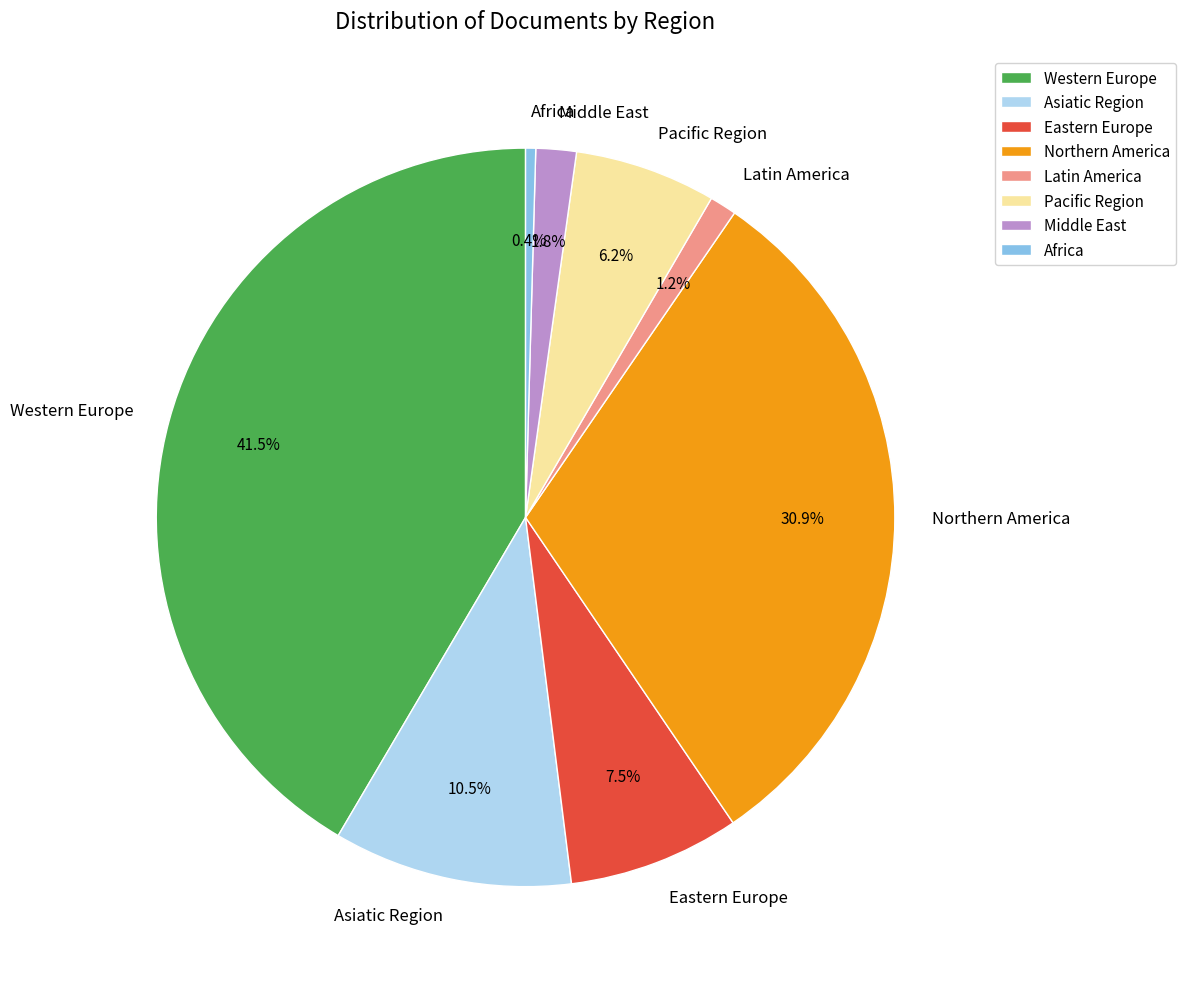

Between Africa and Eastern Europe, which is larger?

Eastern Europe